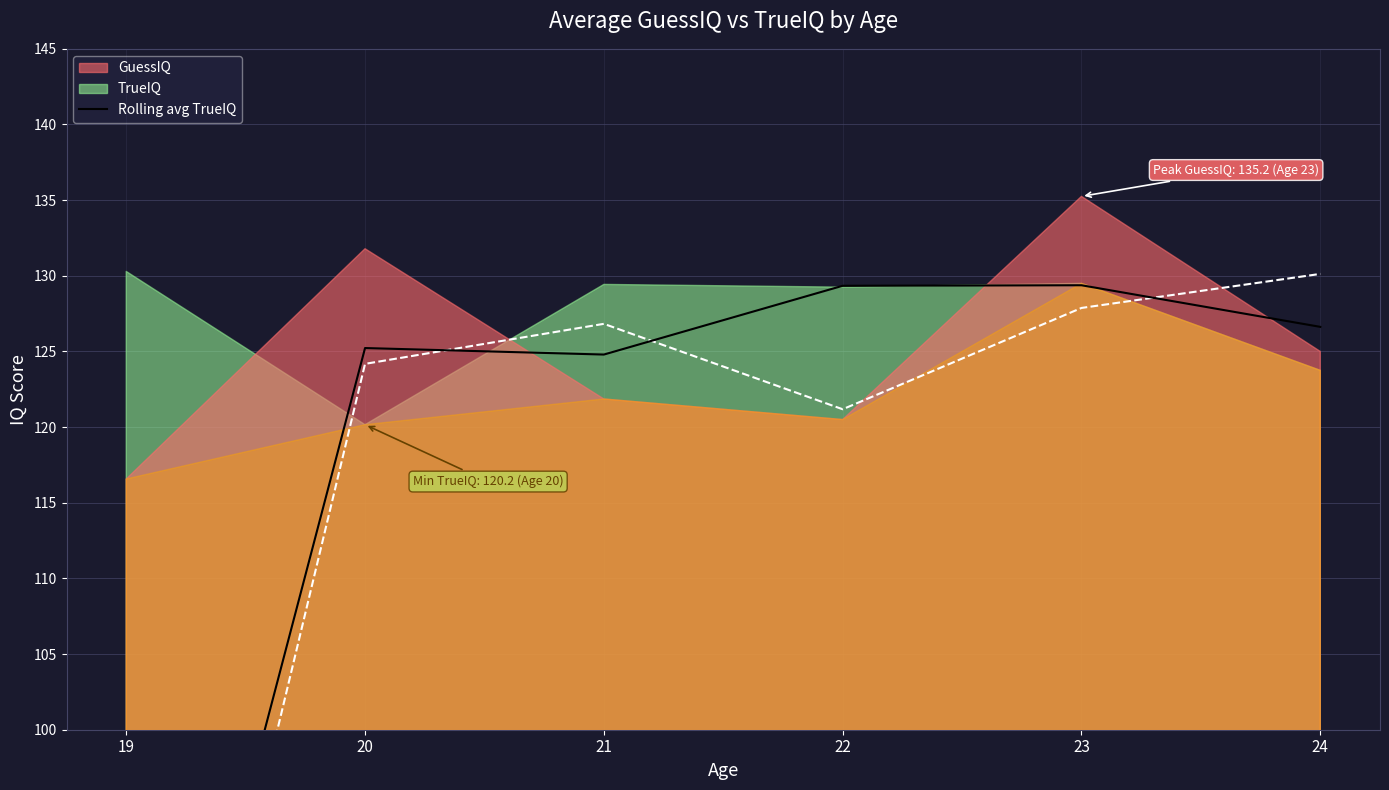

Between 21 and 24, which is larger?

24